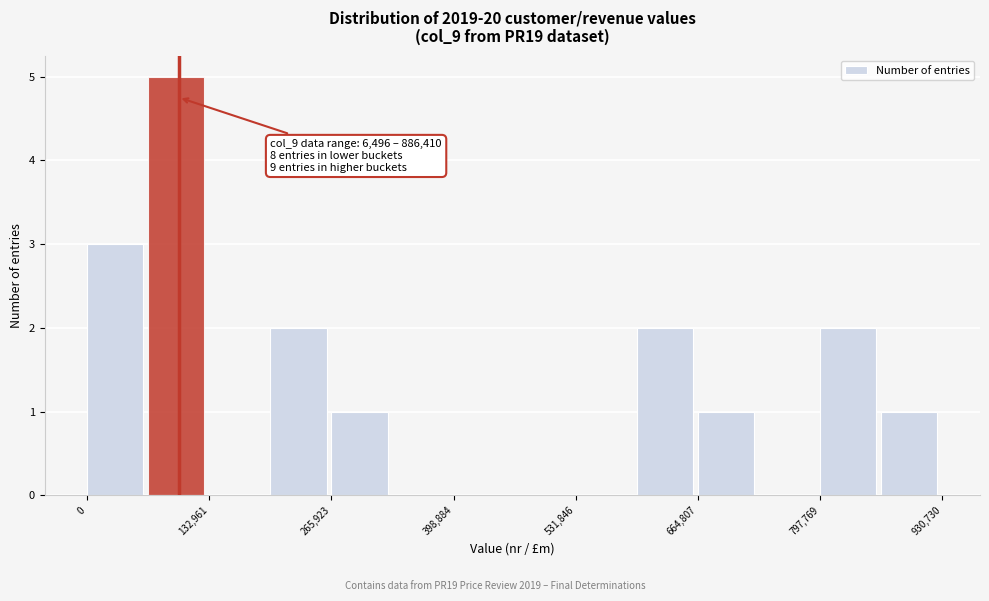

Read against the x-axis, roughly where is the centre of the tallest bar?

100000